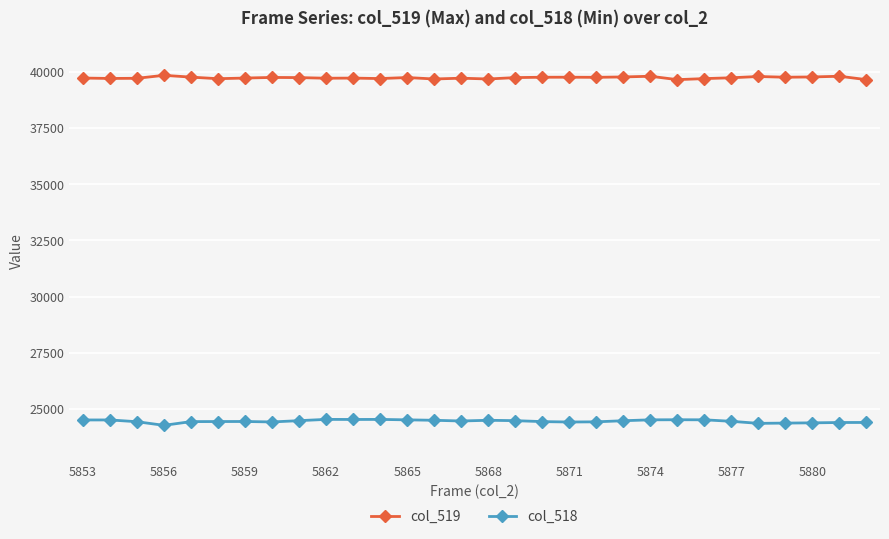

True or false: col_518 and col_519 cross at least once.

False